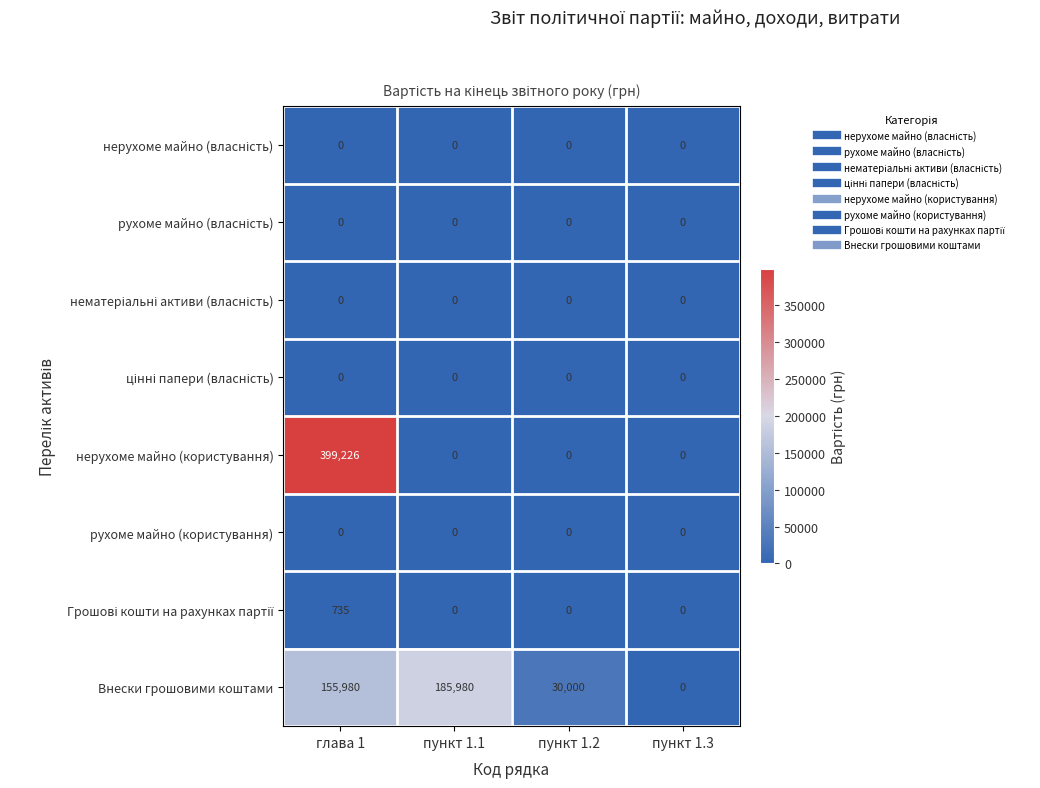

Which category has the highest value across all series?

глава 1